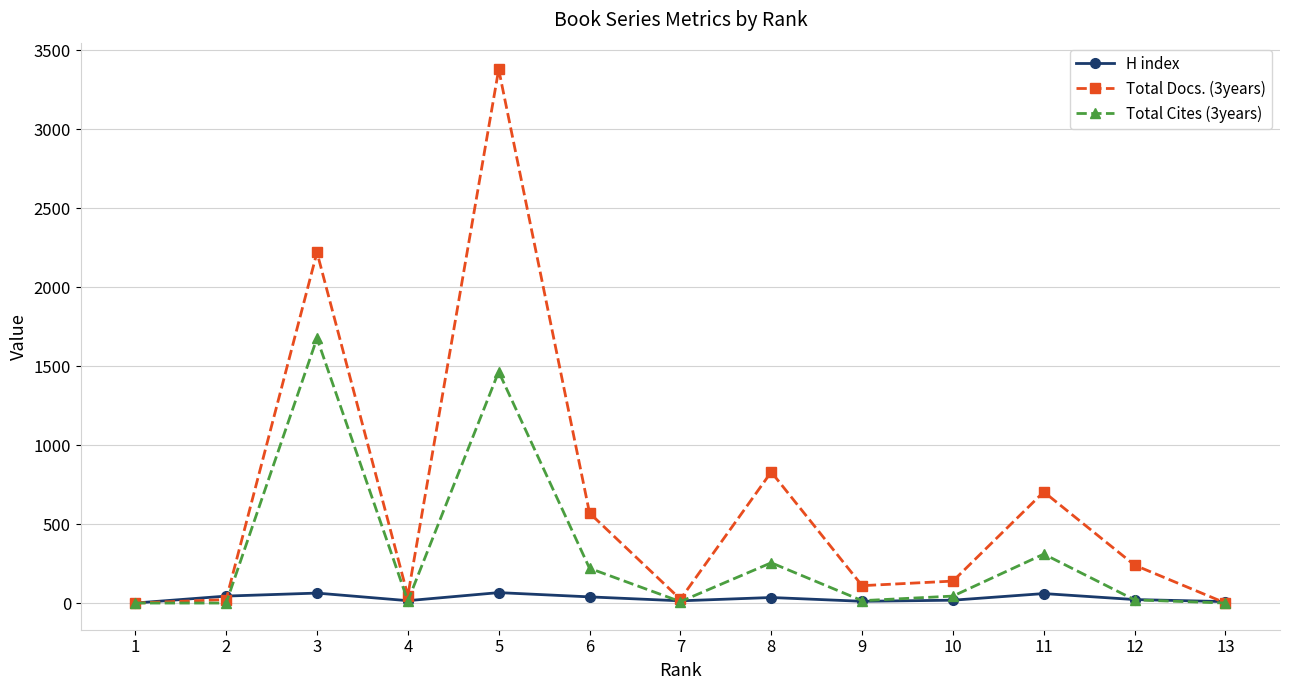

How many lines are shown in the chart?

3